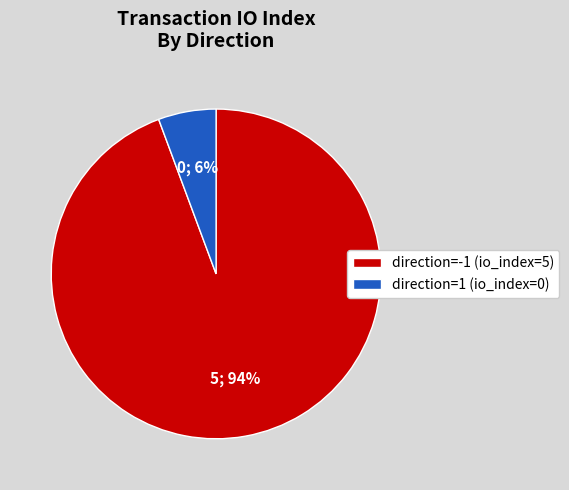

Count the number of slices in the pie.

2